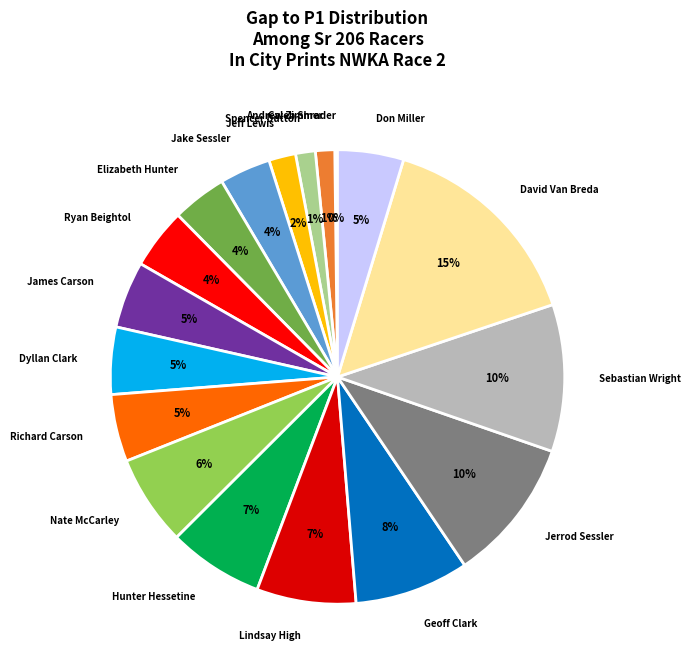

Which has a higher value, David Van Breda or Elizabeth Hunter?

David Van Breda